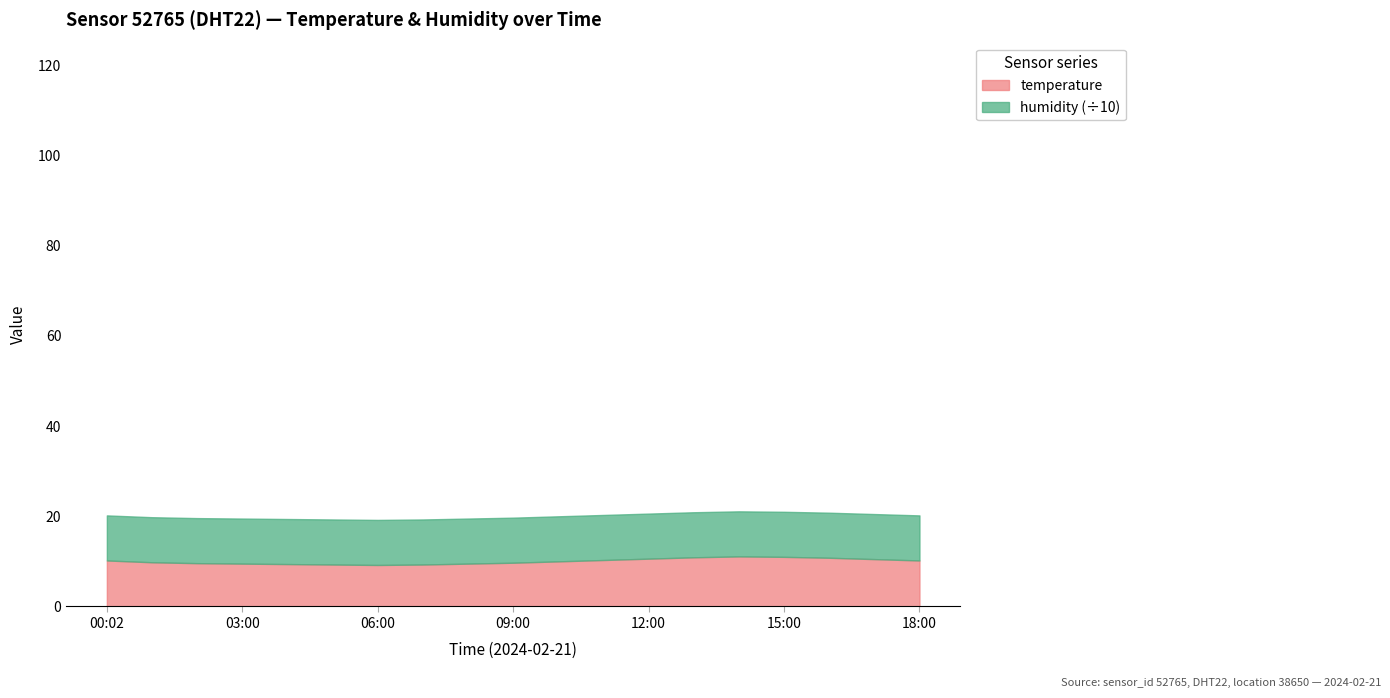

True or false: temperature and humidity intersect in this chart.

False